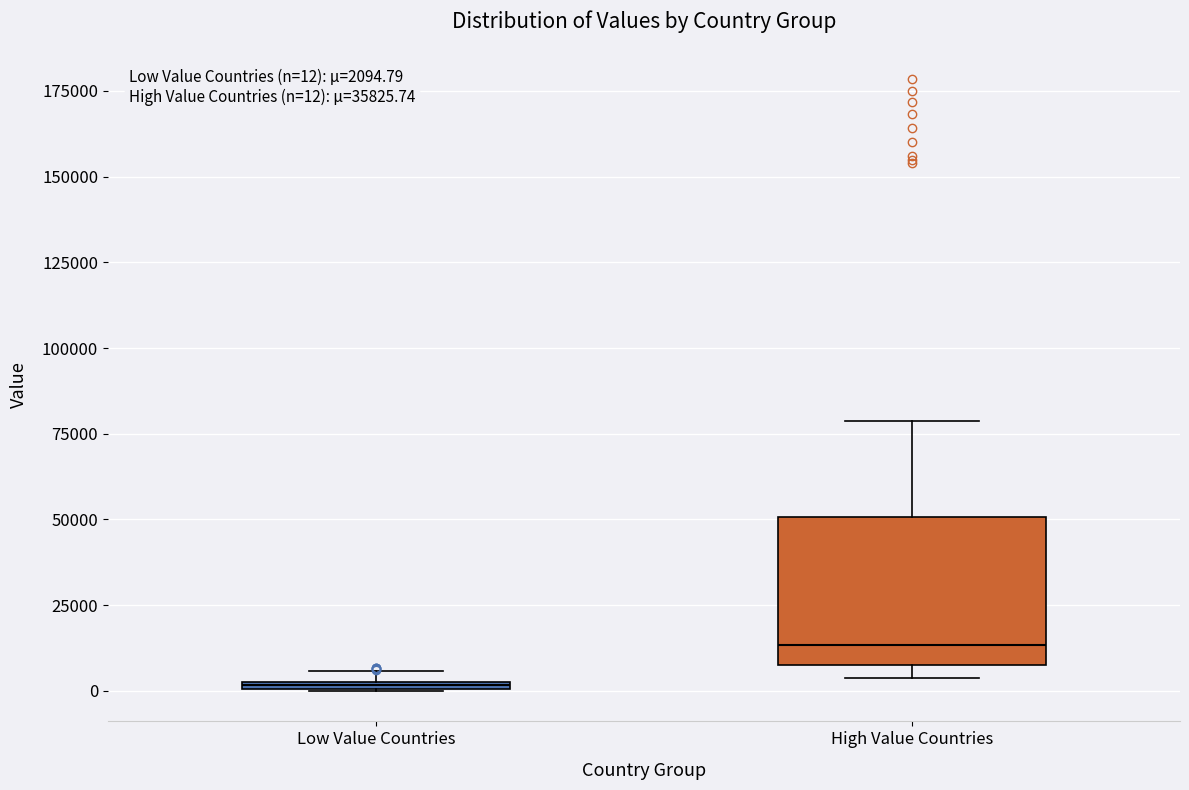

Which box is the tallest, from its lower edge to its upper edge?

High Value Countries